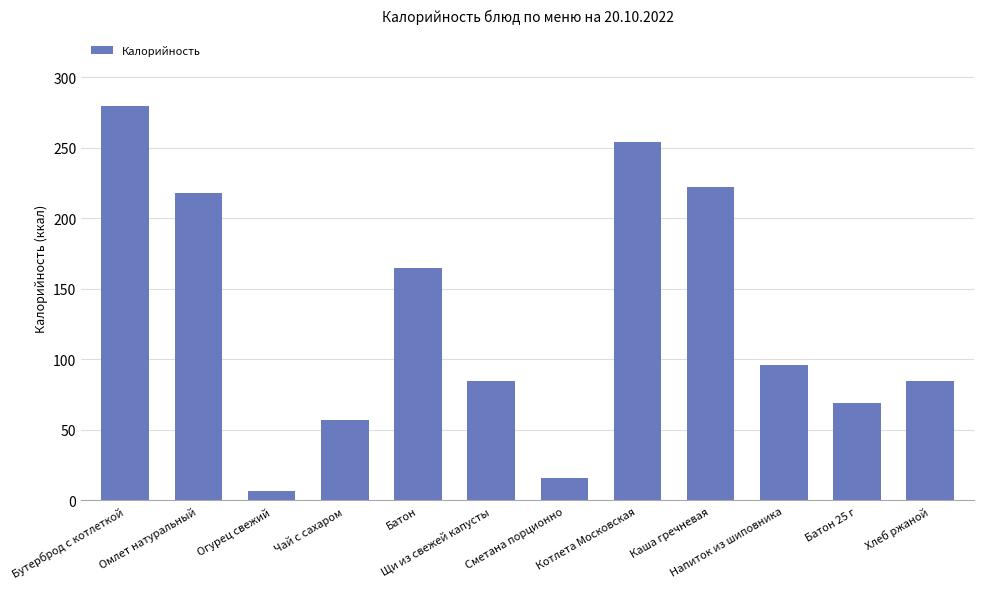

How many distinct data groups are displayed?

1